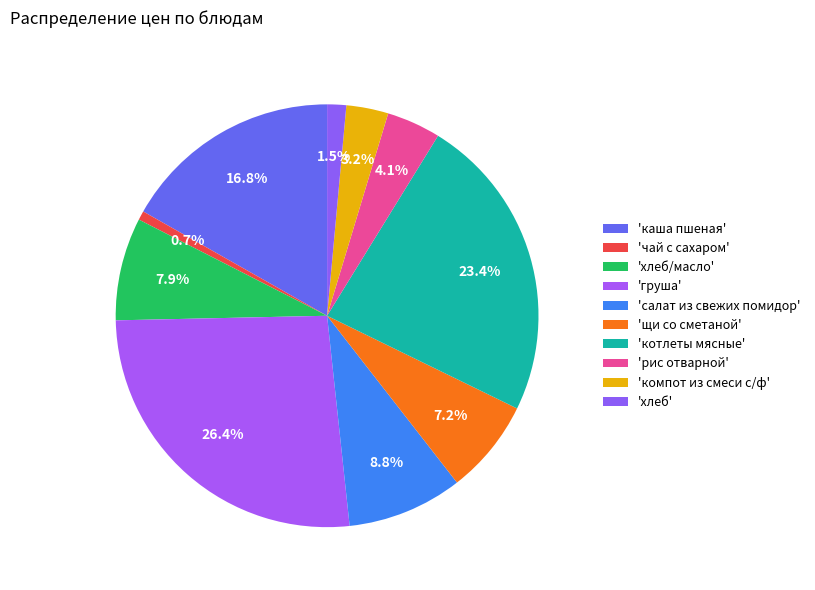

Is there a majority slice in this chart?

No